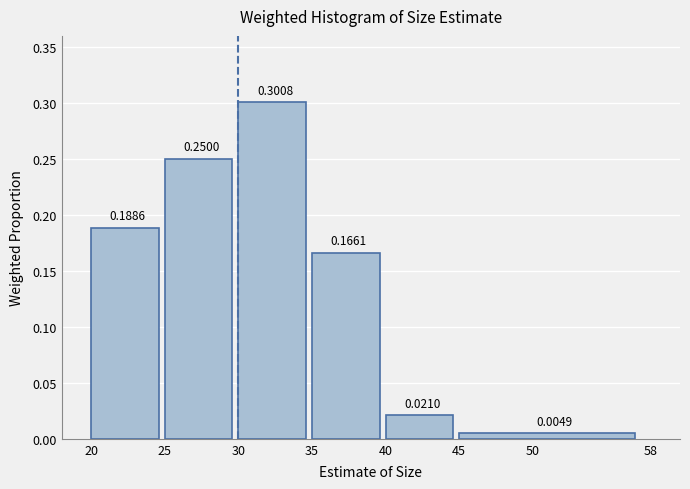

What is the sum of all values?

0.9